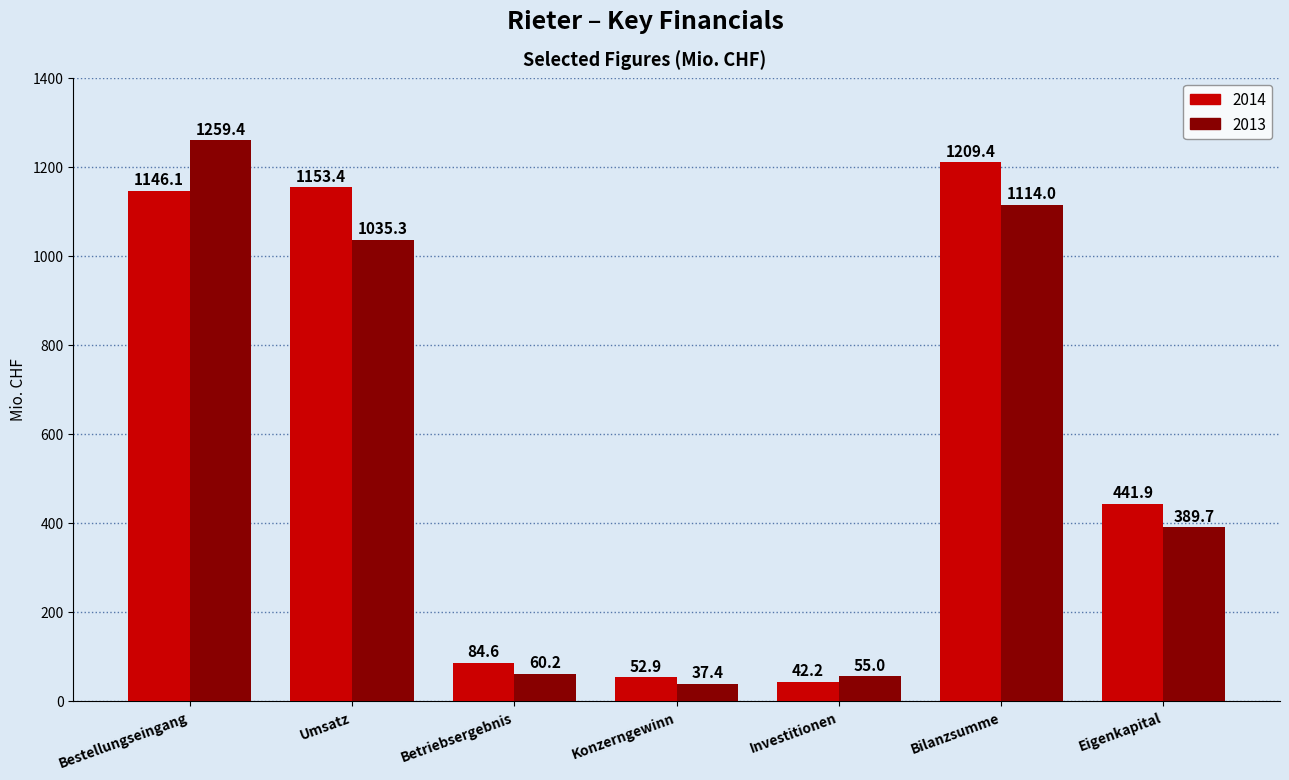

The value of 2014 at Bestellungseingang is 1146.1. True or false?

True